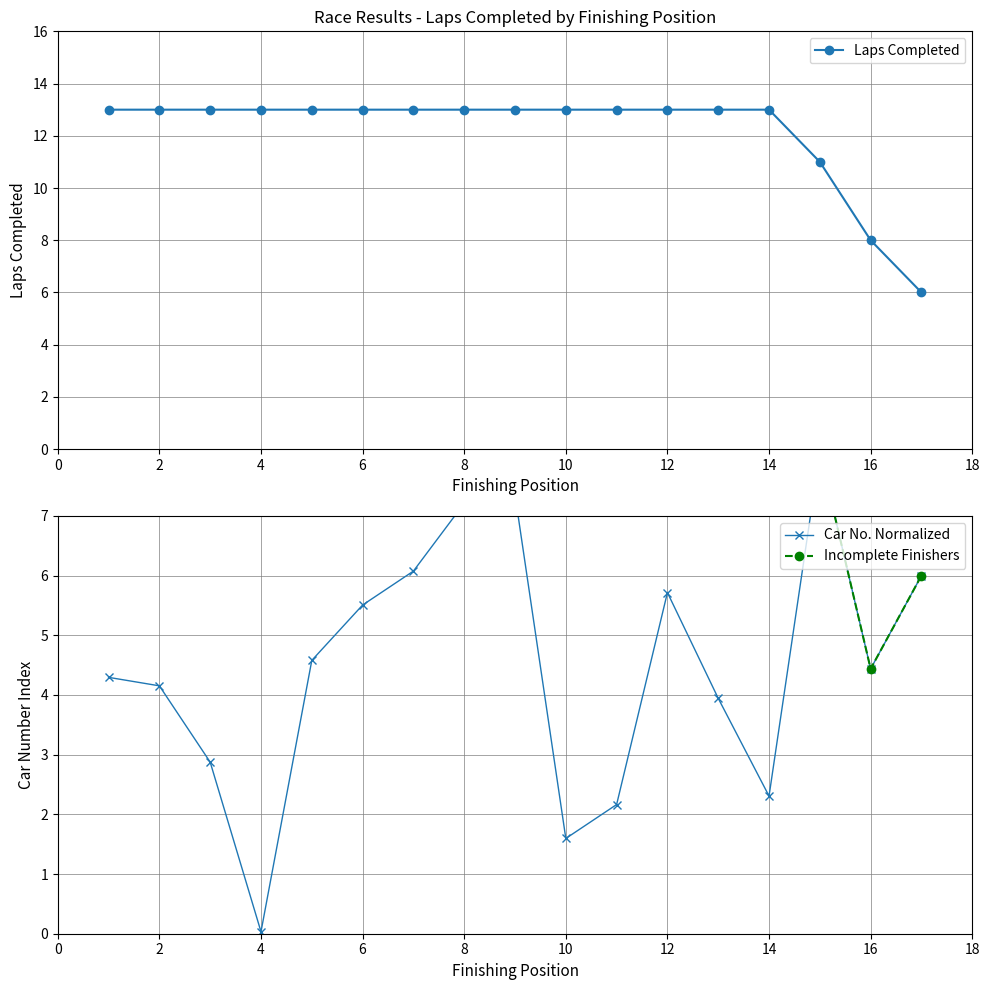

What is the difference between the maximum and minimum values?

7